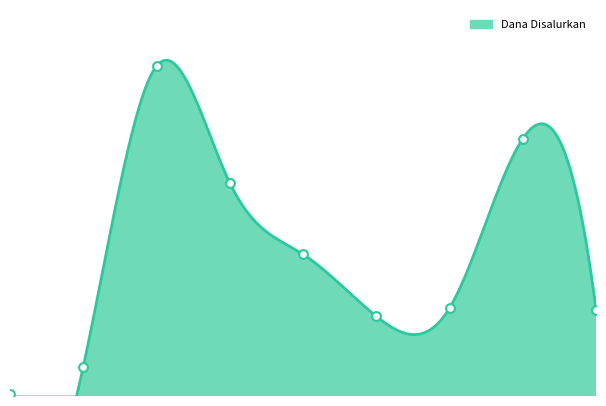

What is the change in value from SMP NEGERI 4 SUKARESMI to SMP NU SHOFIYATUL HUDA?

+5625000